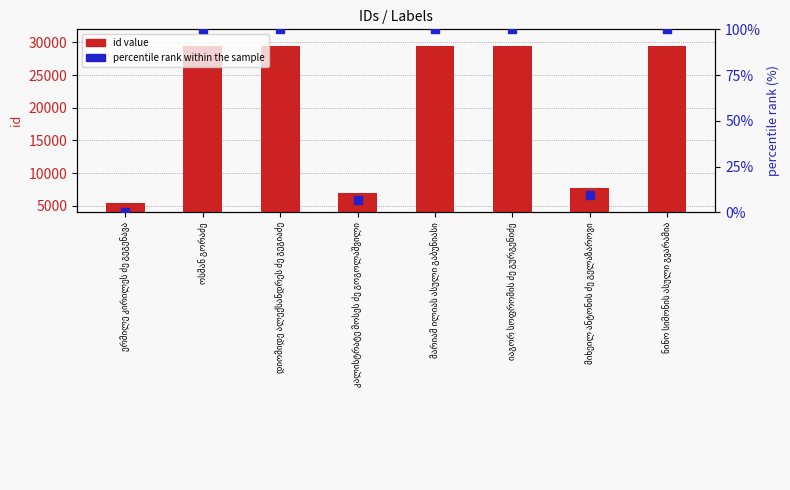

Is the value of percentile rank within the sample at მარიამ ილიას ასული გაბუნიასი greater than the value of id value at ერმილე კირილეს ძე გეგენავა?

No